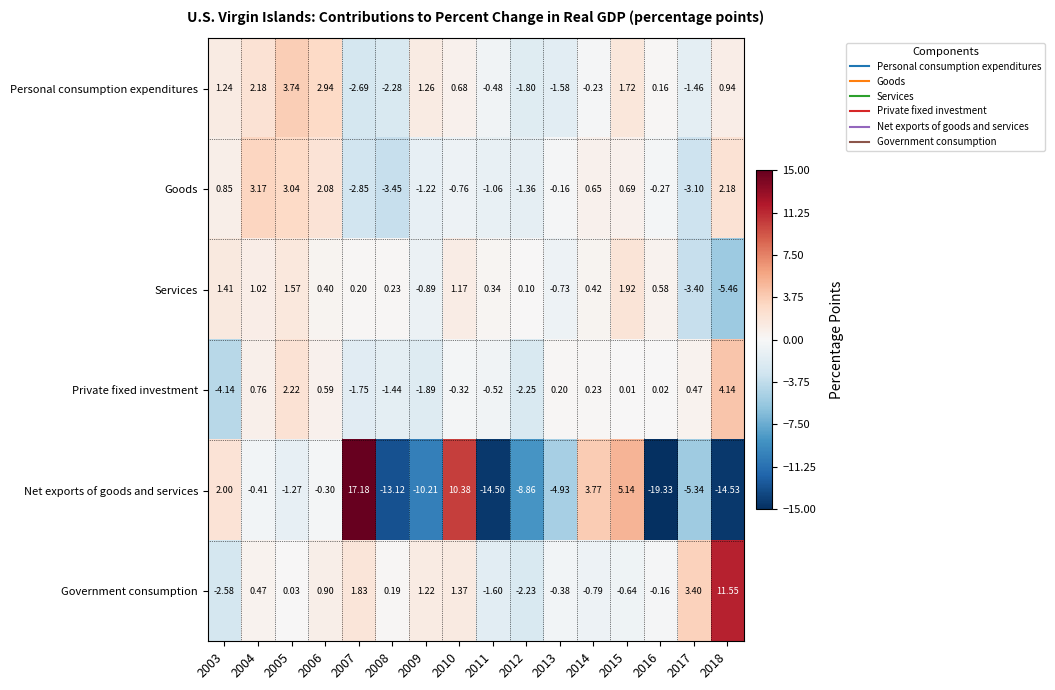

Between 2006 and 2008, which series saw the biggest shift?

Net exports of goods and services